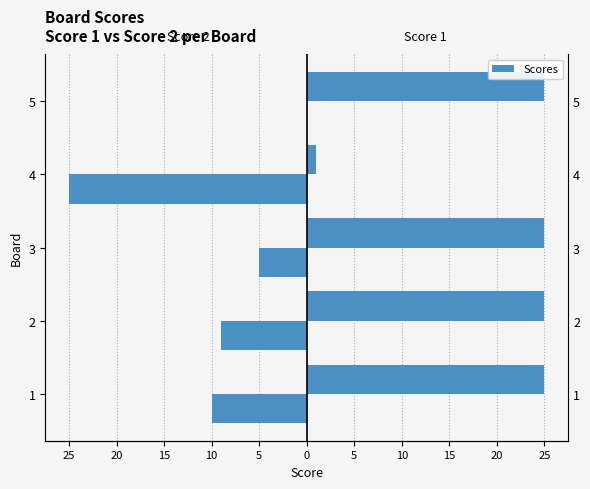

What is the minimum value shown in the chart?

-25